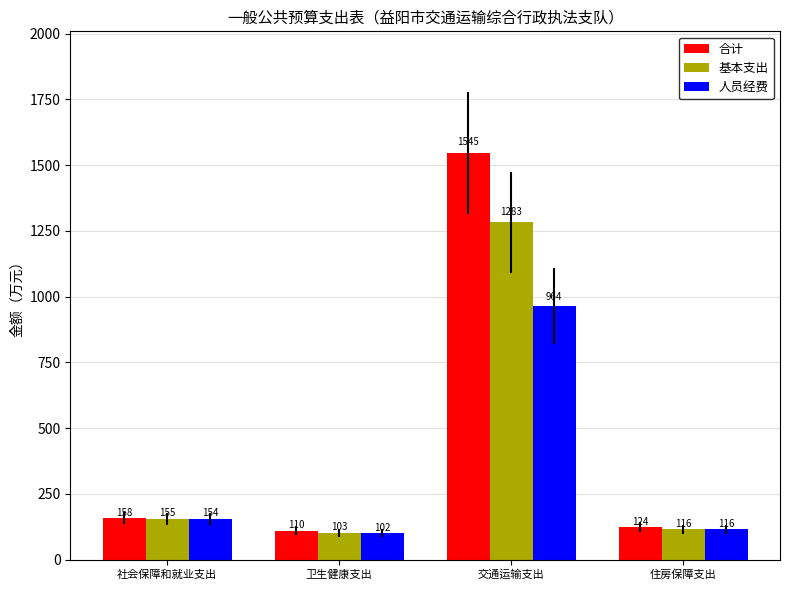

At which category is the sum across all series the highest?

交通运输支出